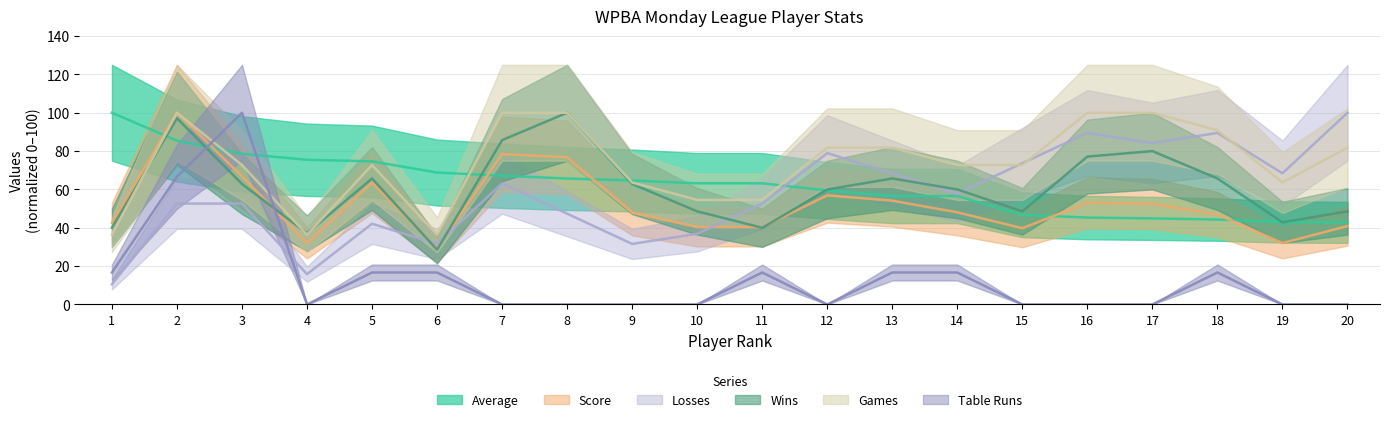

At which label does Games reach its minimum?

1